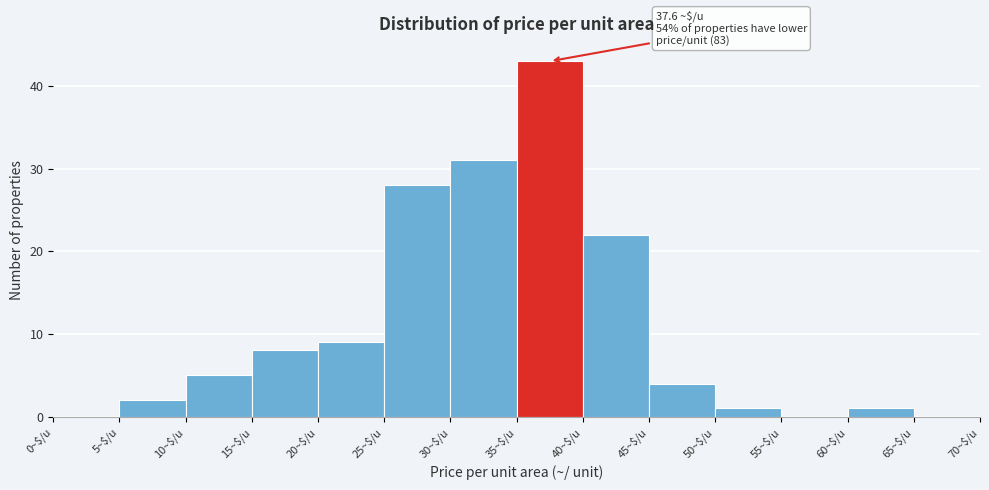

Over which range of the x-axis is the bar tallest?

35 to 40